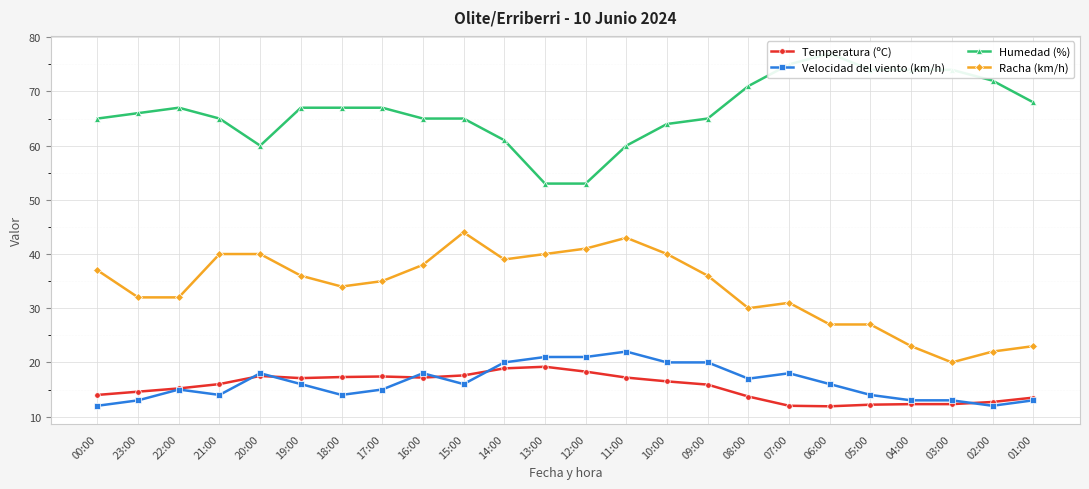

Which label corresponds to the largest value in the chart?

06:00